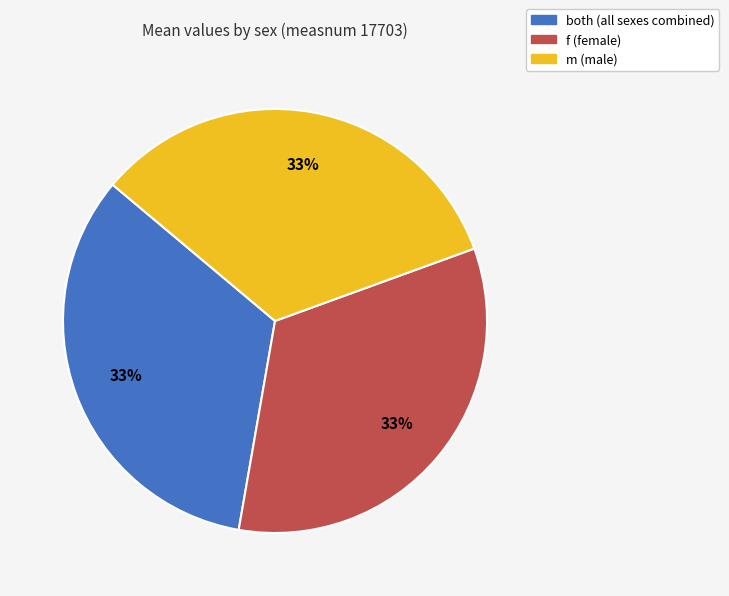

Does any single category account for the majority?

No